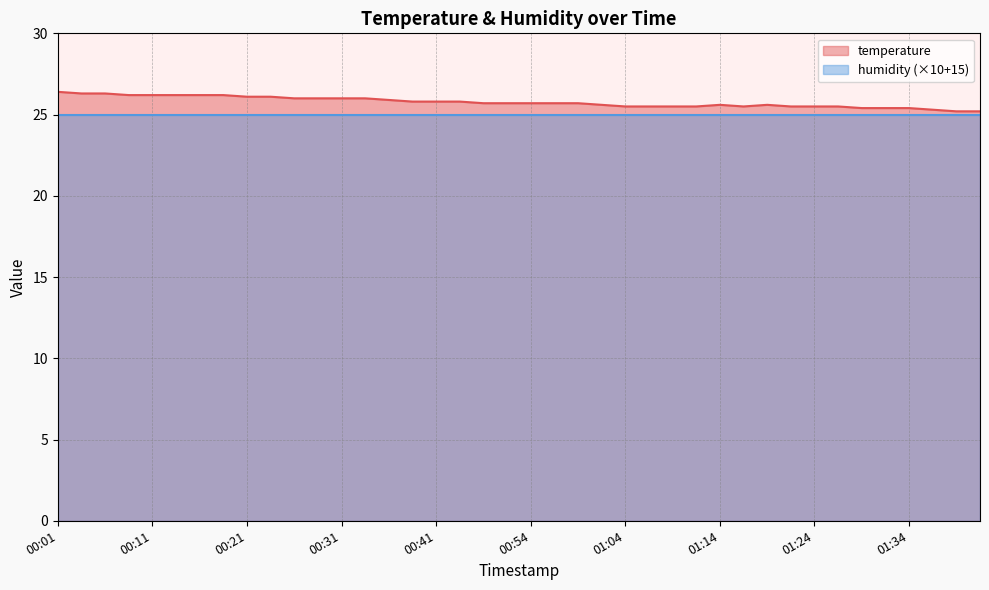

List the labels in order of value, largest first.

00:01, 00:04, 00:06, 00:09, 00:11, 00:14, 00:16, 00:19, 00:21, 00:24, 00:26, 00:28, 00:31, 00:33, 00:36, 00:38, 00:41, 00:43, 00:49, 00:52, 00:54, 00:57, 00:59, 01:02, 01:14, 01:19, 01:04, 01:06, 01:09, 01:11, 01:16, 01:21, 01:24, 01:27, 01:29, 01:32, 01:34, 01:37, 01:39, 01:42